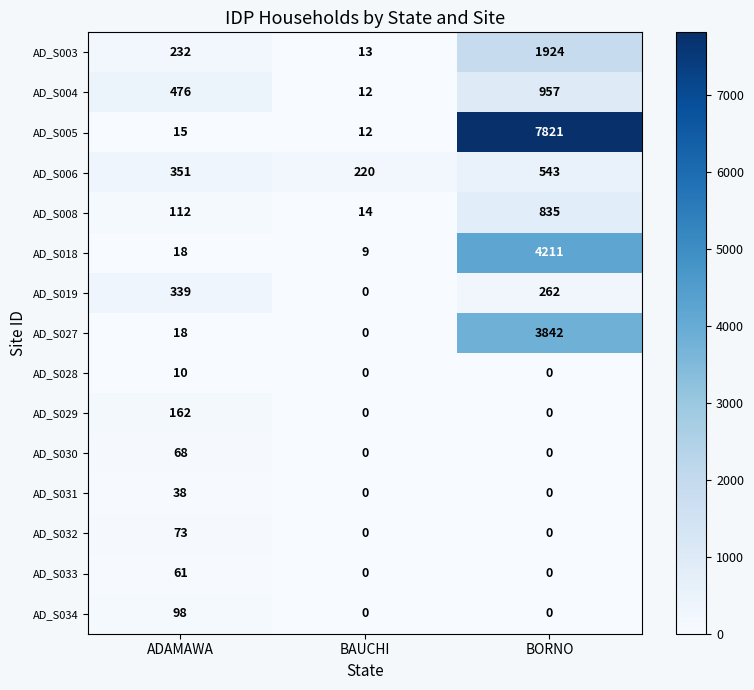

True or false: AD_S031 has a value of 13 at BAUCHI.

False